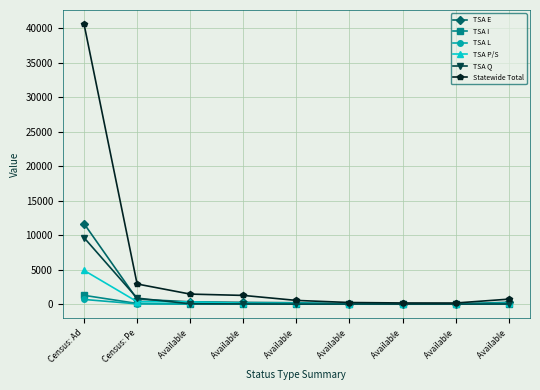

How many series are shown in this chart?

6